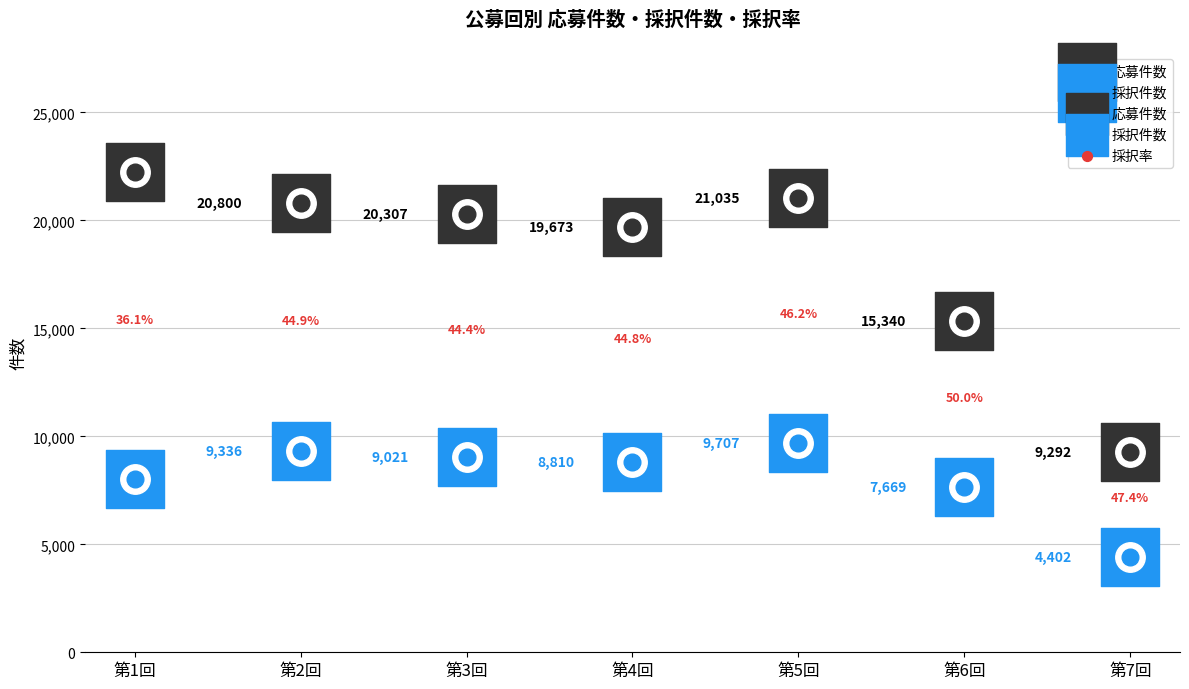

Which series has the largest Y range (max minus min)?

応募件数